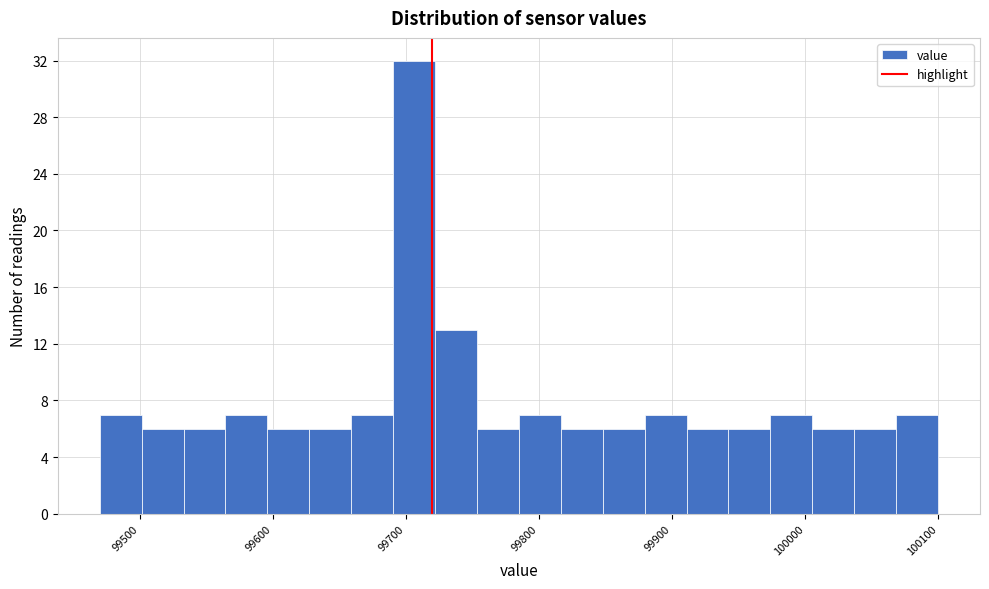

Read against the x-axis, roughly where is the centre of the tallest bar?

99710